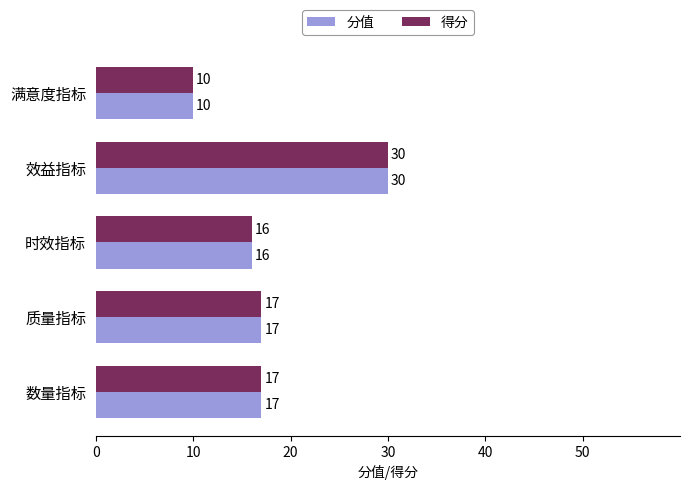

What is the approximate value of 分值 at 数量指标?

17